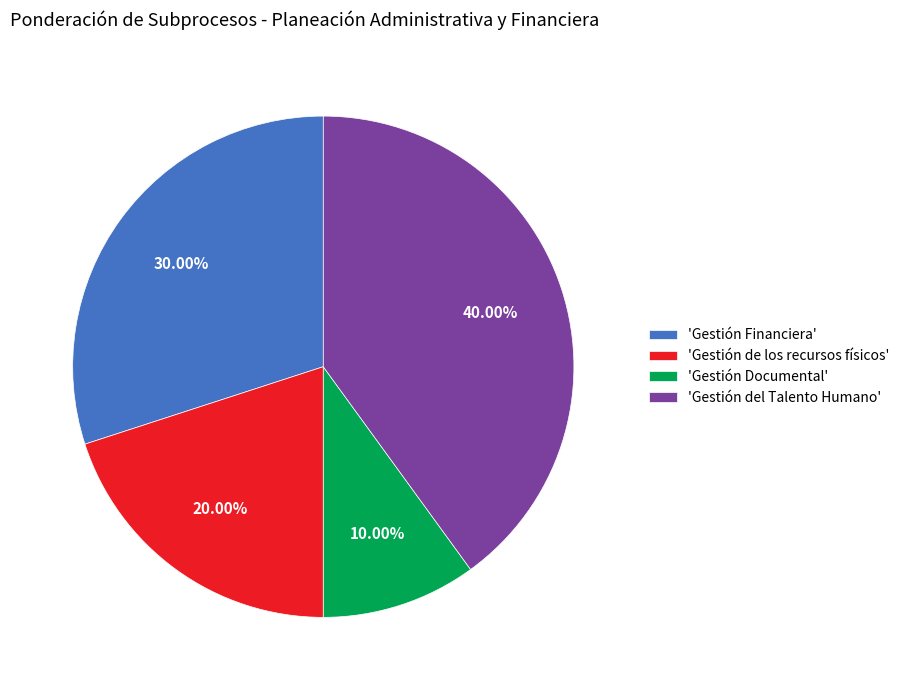

Rank the categories by value from lowest to highest.

'Gestión Documental', 'Gestión de los recursos físicos', 'Gestión Financiera', 'Gestión del Talento Humano'